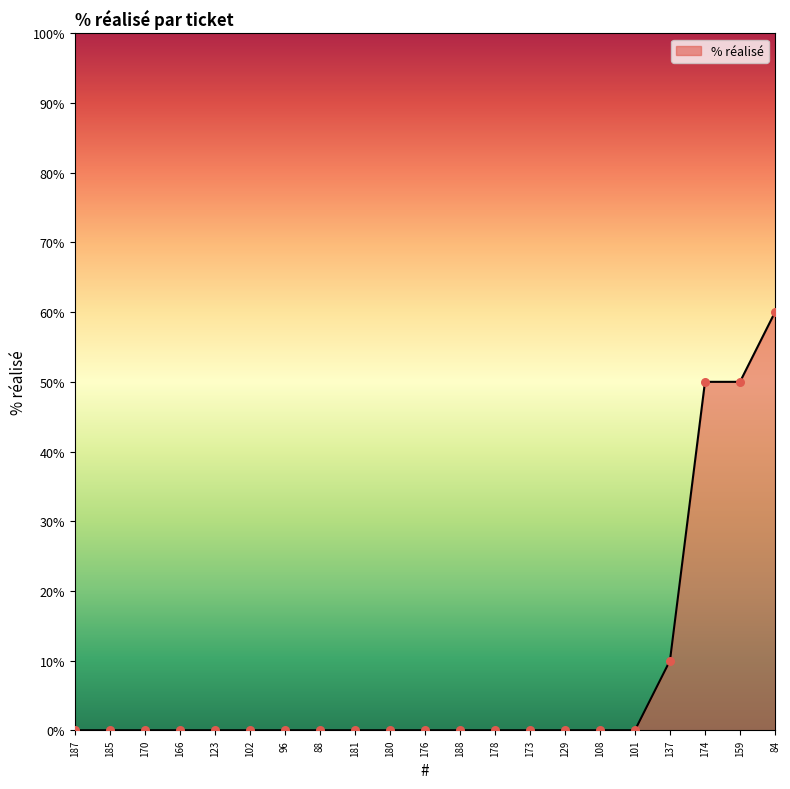

Which has a higher value, 84 or 96?

84